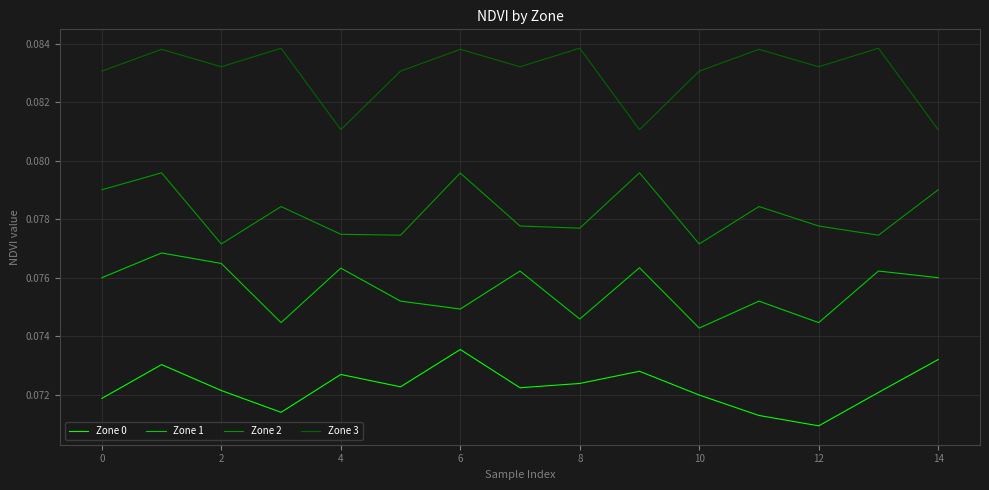

True or false: Zone 3 and Zone 2 intersect in this chart.

False